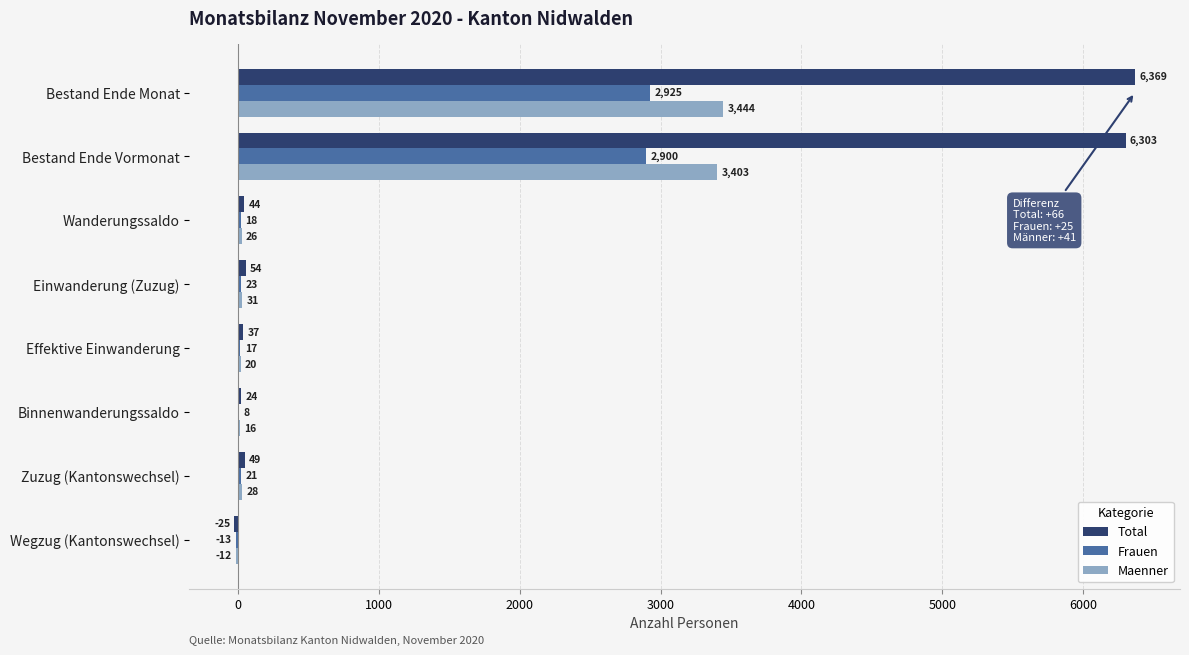

What is the total value across all series at Einwanderung (Zuzug)?

108